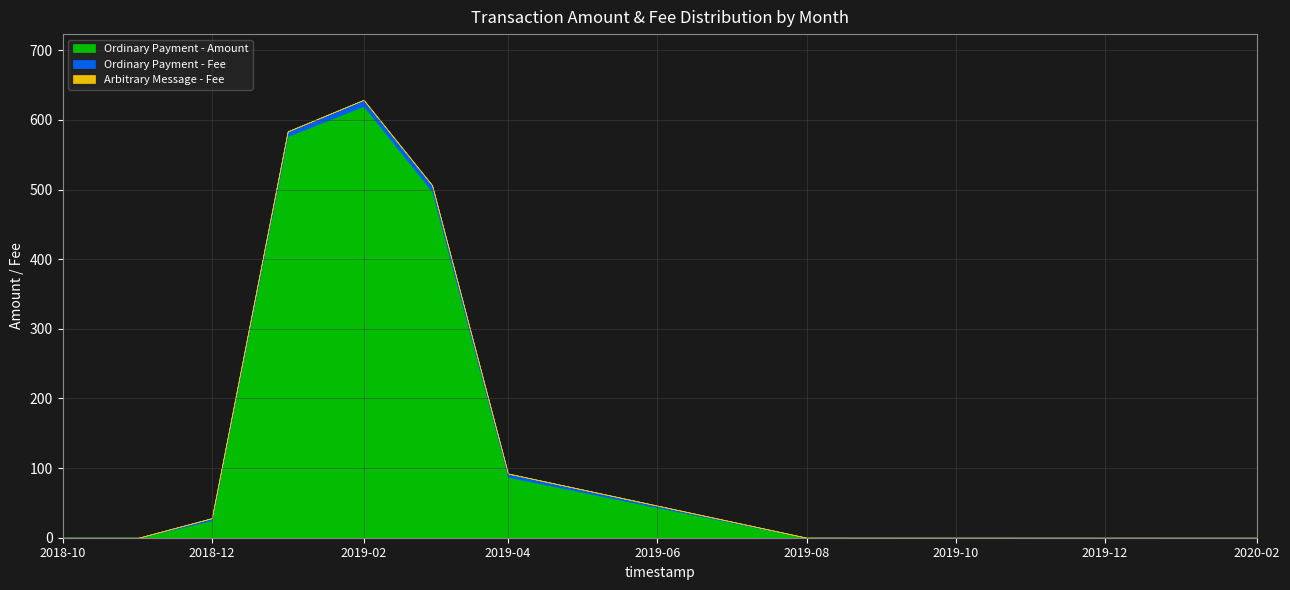

Rank the series by their maximum value, from lowest to highest.

Arbitrary Message - Fee, Ordinary Payment - Fee, Ordinary Payment - Amount